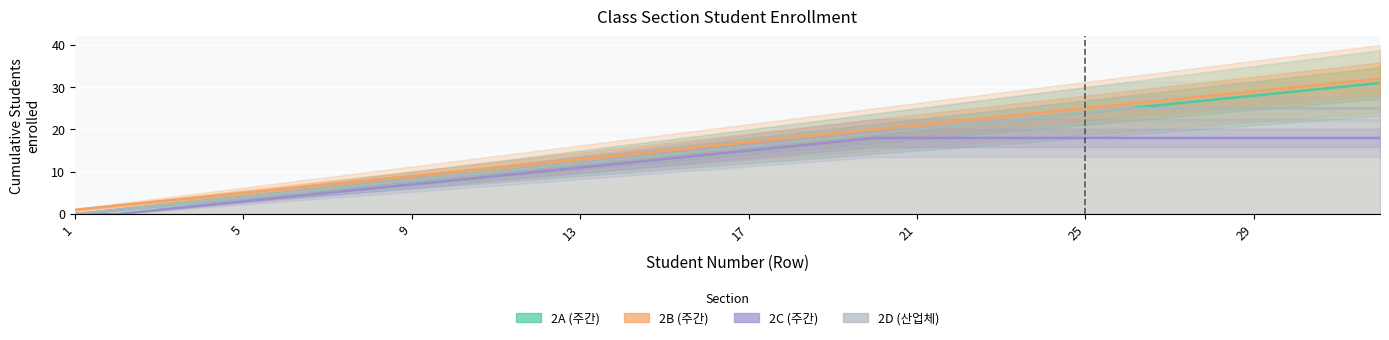

Read the 2B (주간) value at 15.

16